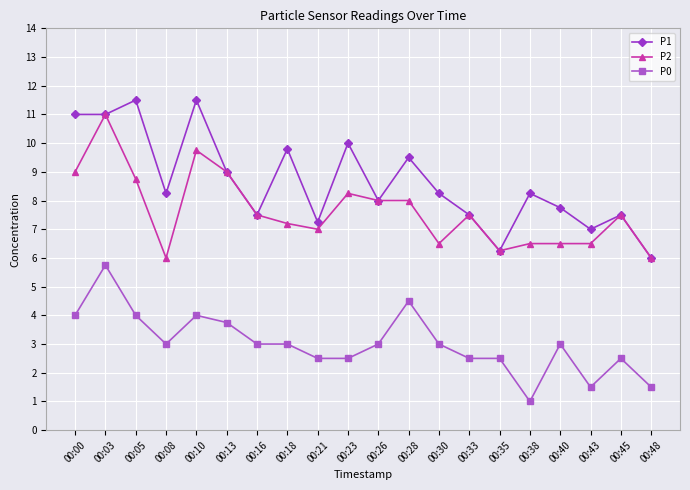

Which series has the largest total across all categories?

P1